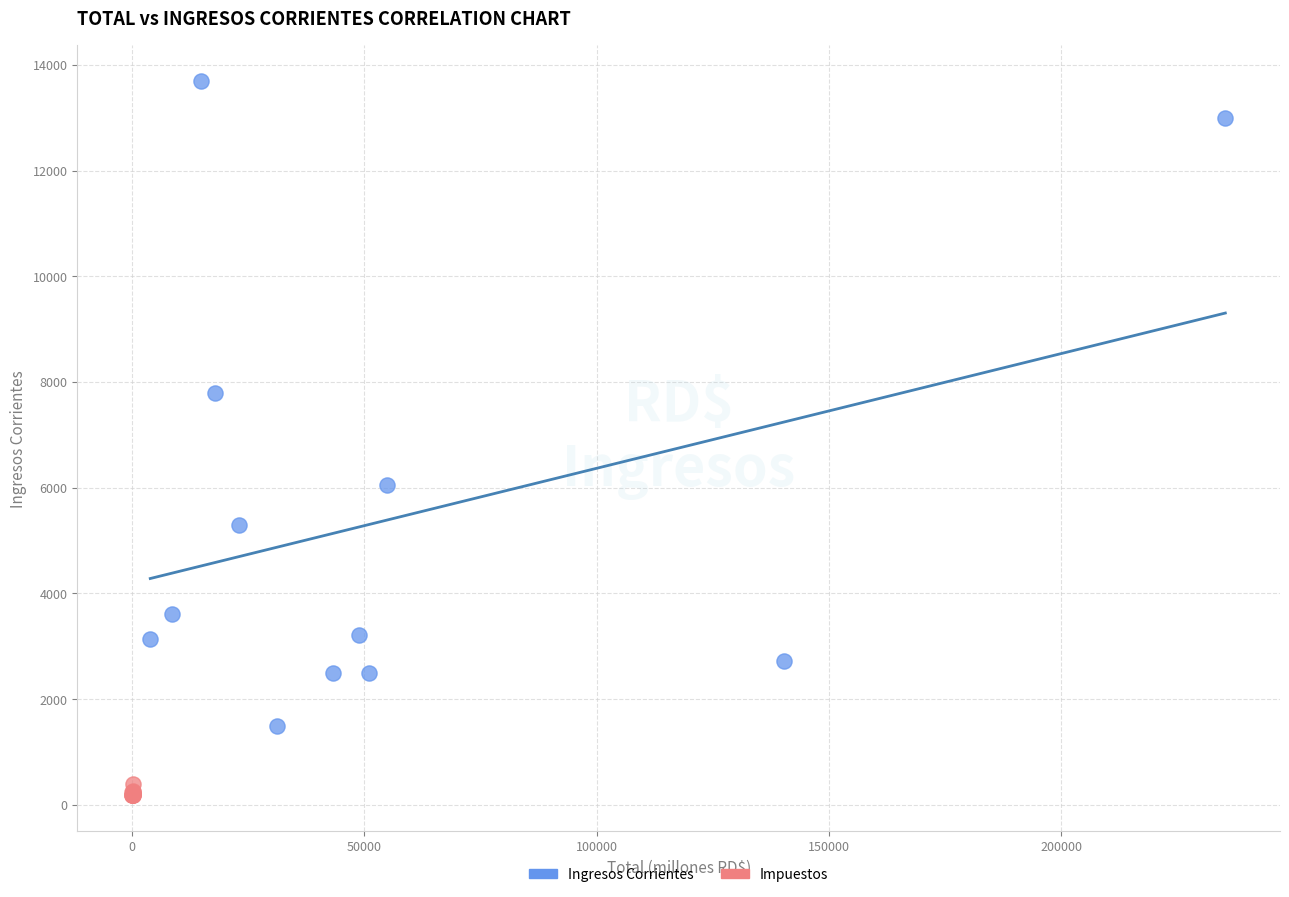

Which series has the widest spread of Y values?

Ingresos Corrientes